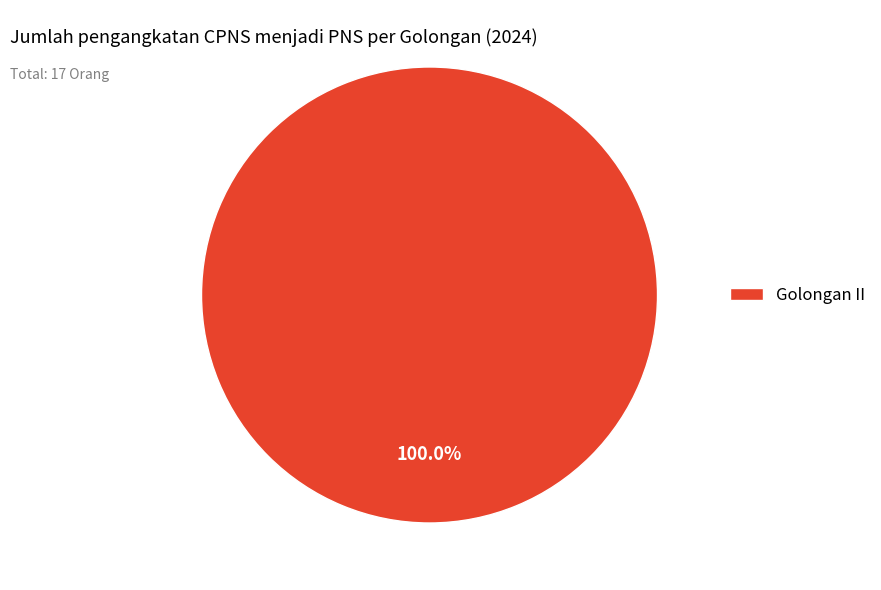

Rank the categories by value from lowest to highest.

Golongan II